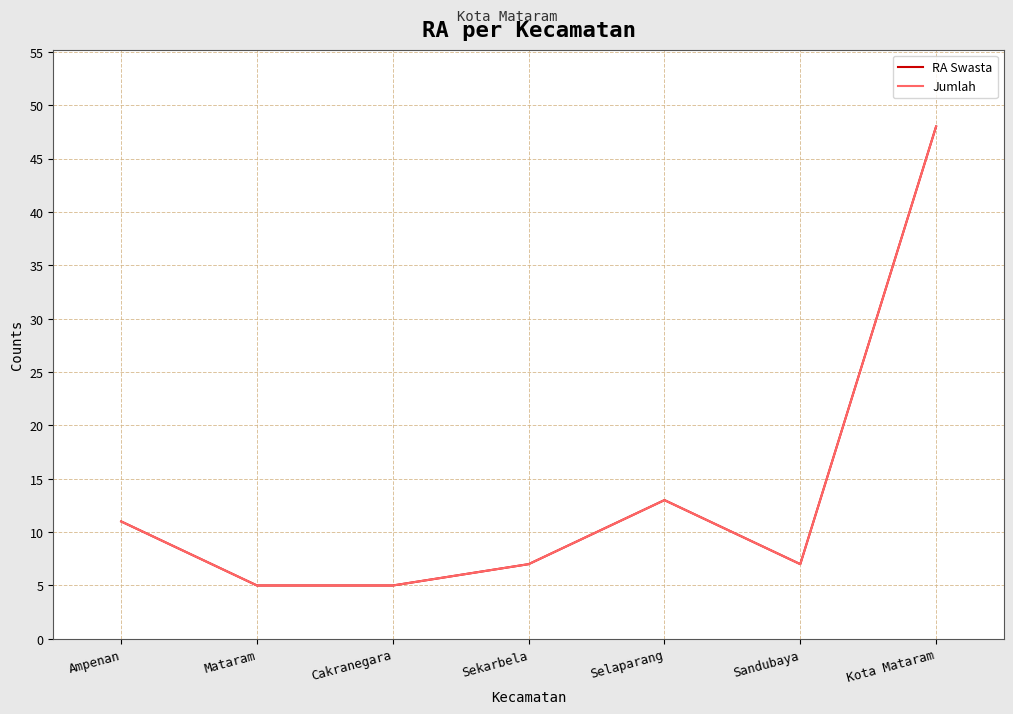

What is the sum of all RA Swasta values?

96